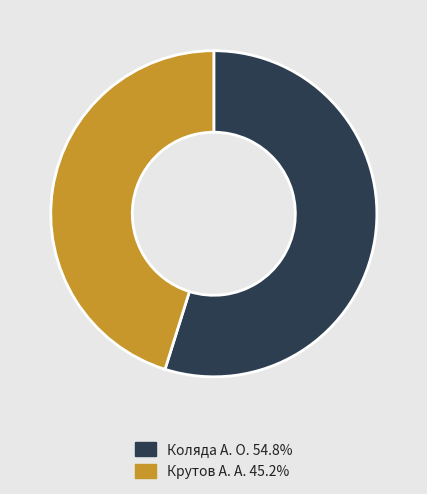

Rank the categories by value from lowest to highest.

Крутов А. А., Коляда А. О.